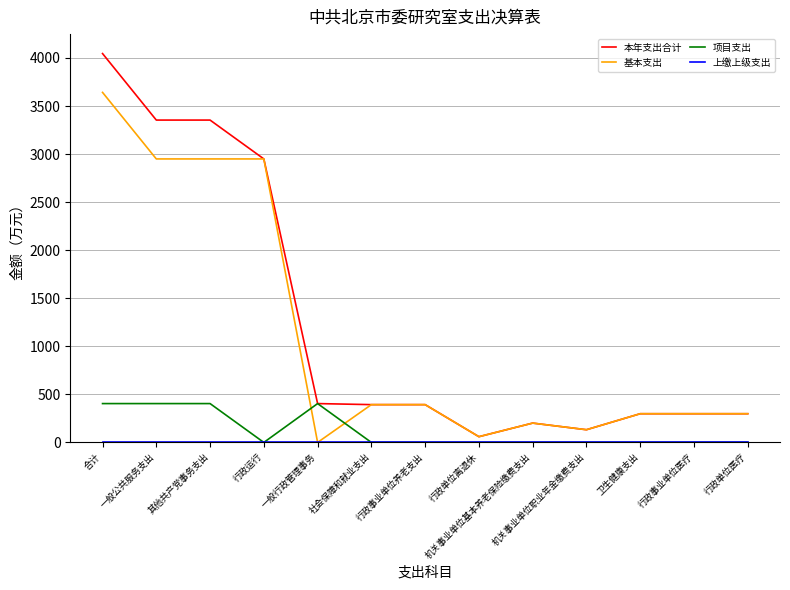

Which series has the largest range (max minus min)?

本年支出合计